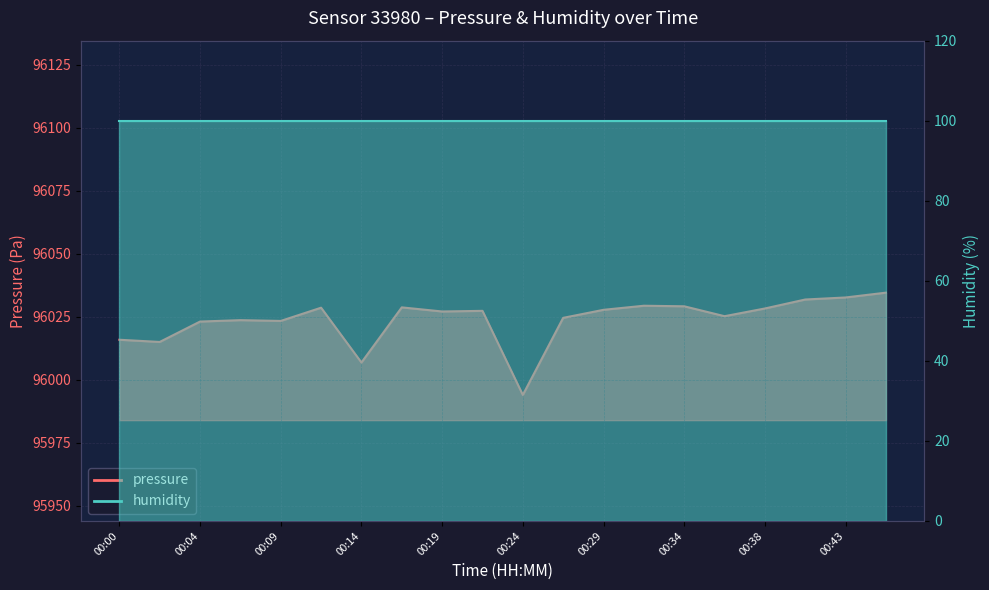

What is the difference between the values at 00:36 and 00:17?

3.5